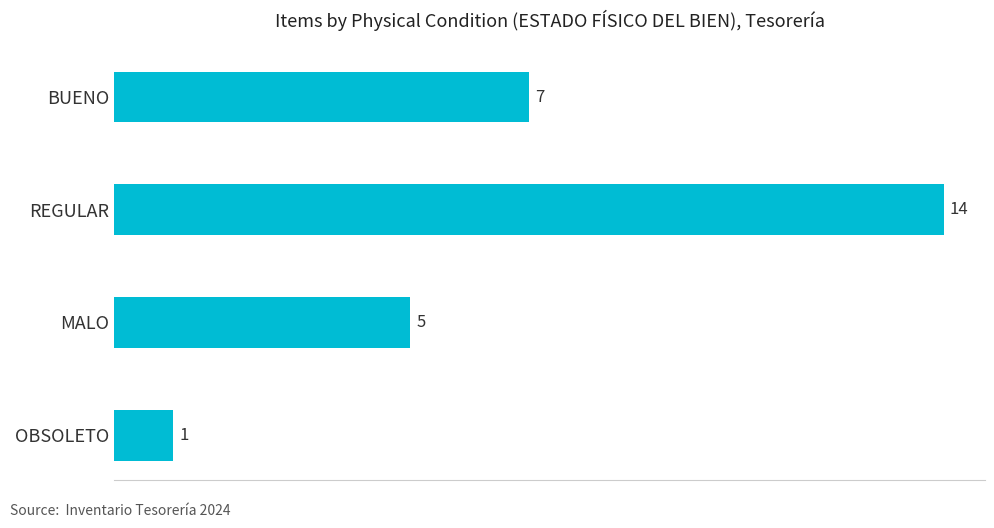

Where is the data nearest to the value 7?

BUENO